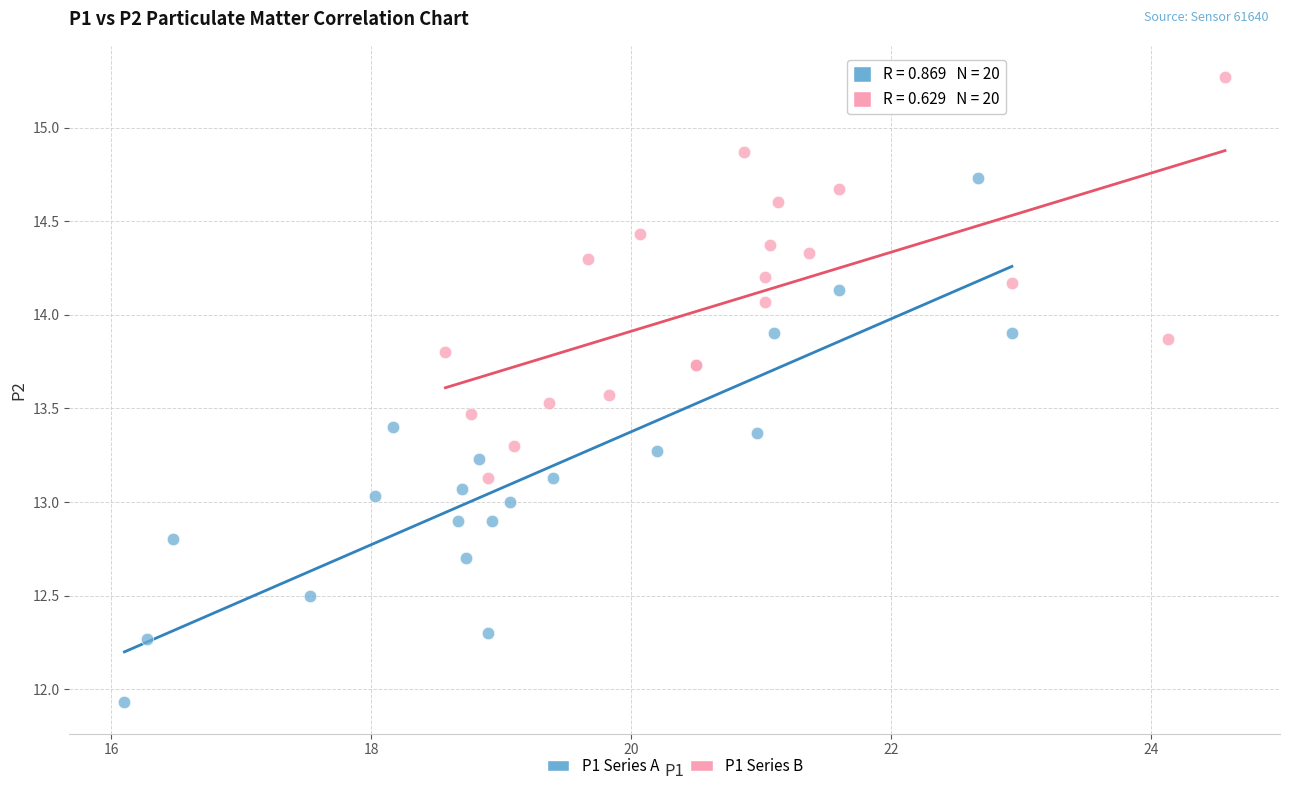

Which series has the widest spread of Y values?

P1 Series A